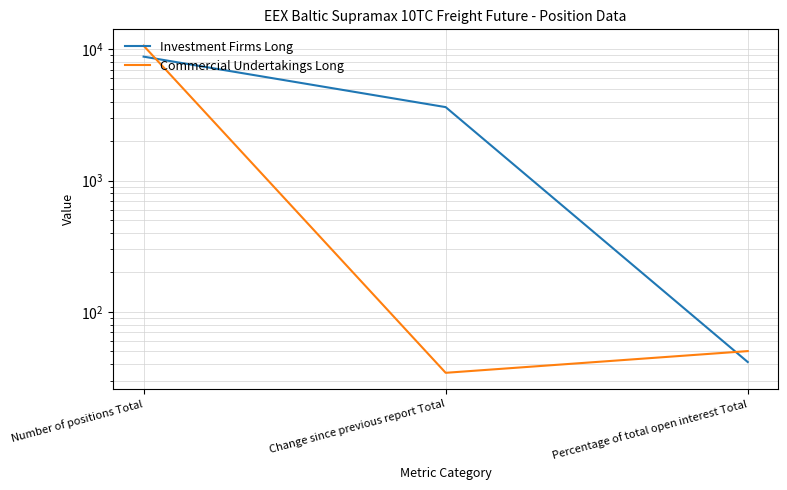

The value of Commercial Undertakings Long at Change since previous report Total is 34.4. True or false?

True